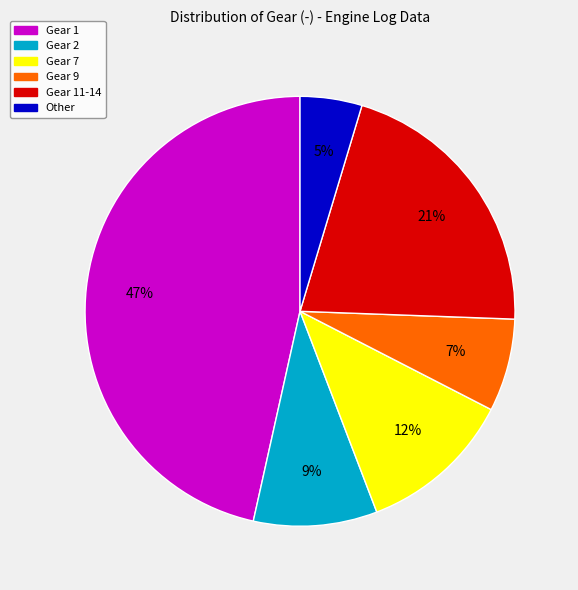

Count the number of slices in the pie.

6